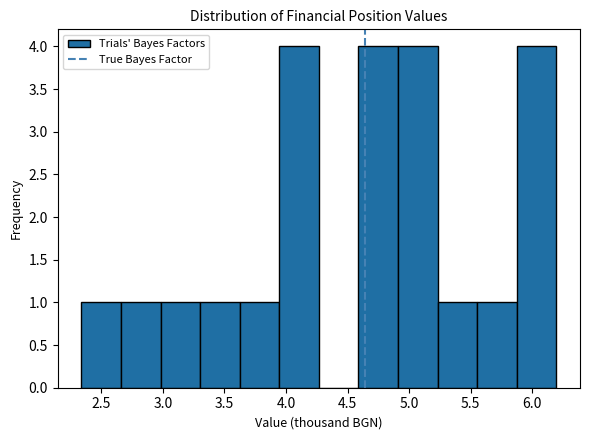

Reading left to right, list every bar in this chart as the range it spans on the x-axis followed by its height. Neither the bar edges nor the heights are printed on the chart, so give them approximately, as read against the axes.

2.35 to 2.65: 1
2.65 to 3.00: 1
3.00 to 3.30: 1
3.30 to 3.60: 1
3.60 to 3.95: 1
3.95 to 4.25: 4
4.25 to 4.60: 0
4.60 to 4.90: 4
4.90 to 5.25: 4
5.25 to 5.55: 1
5.55 to 5.85: 1
5.85 to 6.20: 4